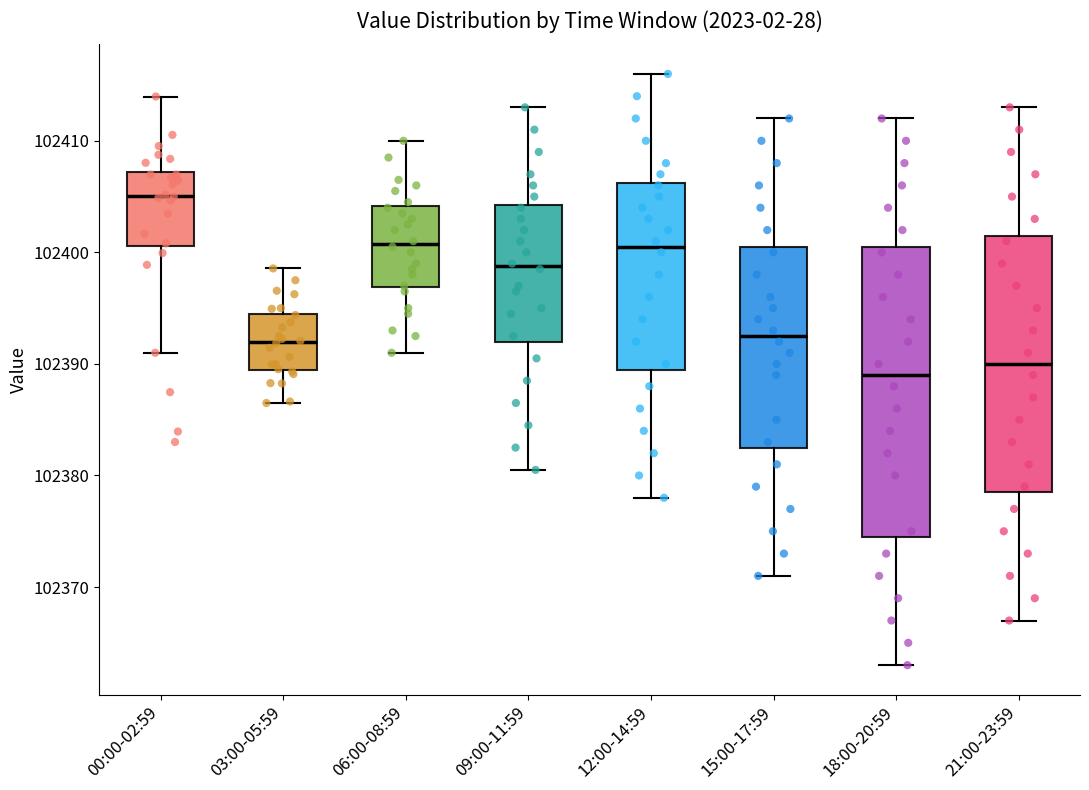

Where does the upper whisker of the box for 12:00-14:59 end on the y-axis? The values are not printed on the chart, so give them approximately, as read against the axis.

102416